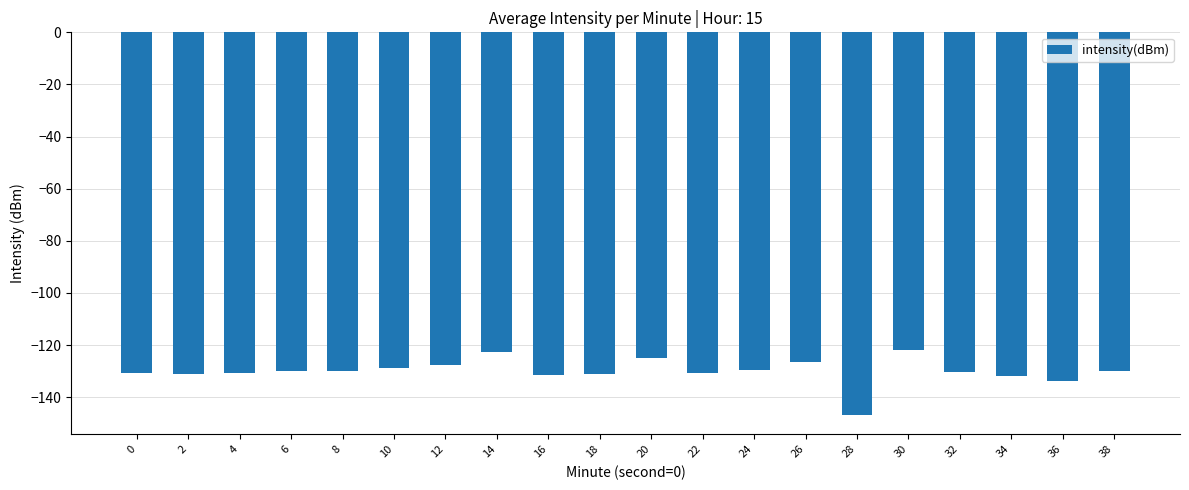

Does the chart contain stacked bars?

No